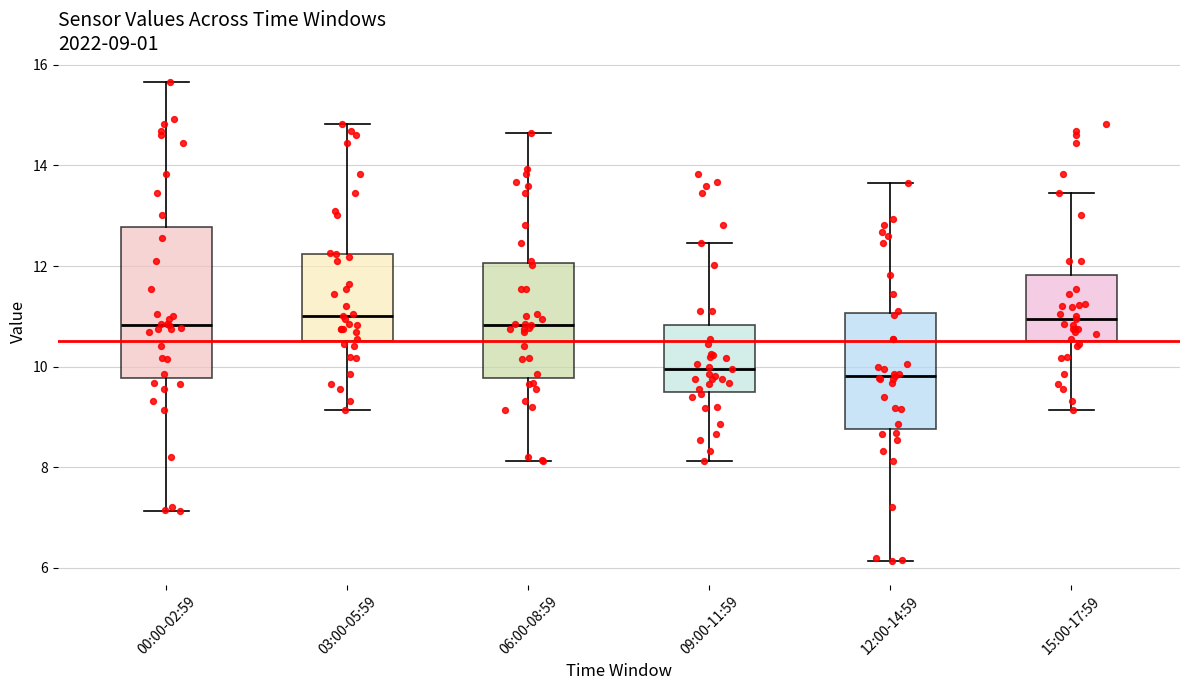

Which box is the tallest, from its lower edge to its upper edge?

00:00-02:59